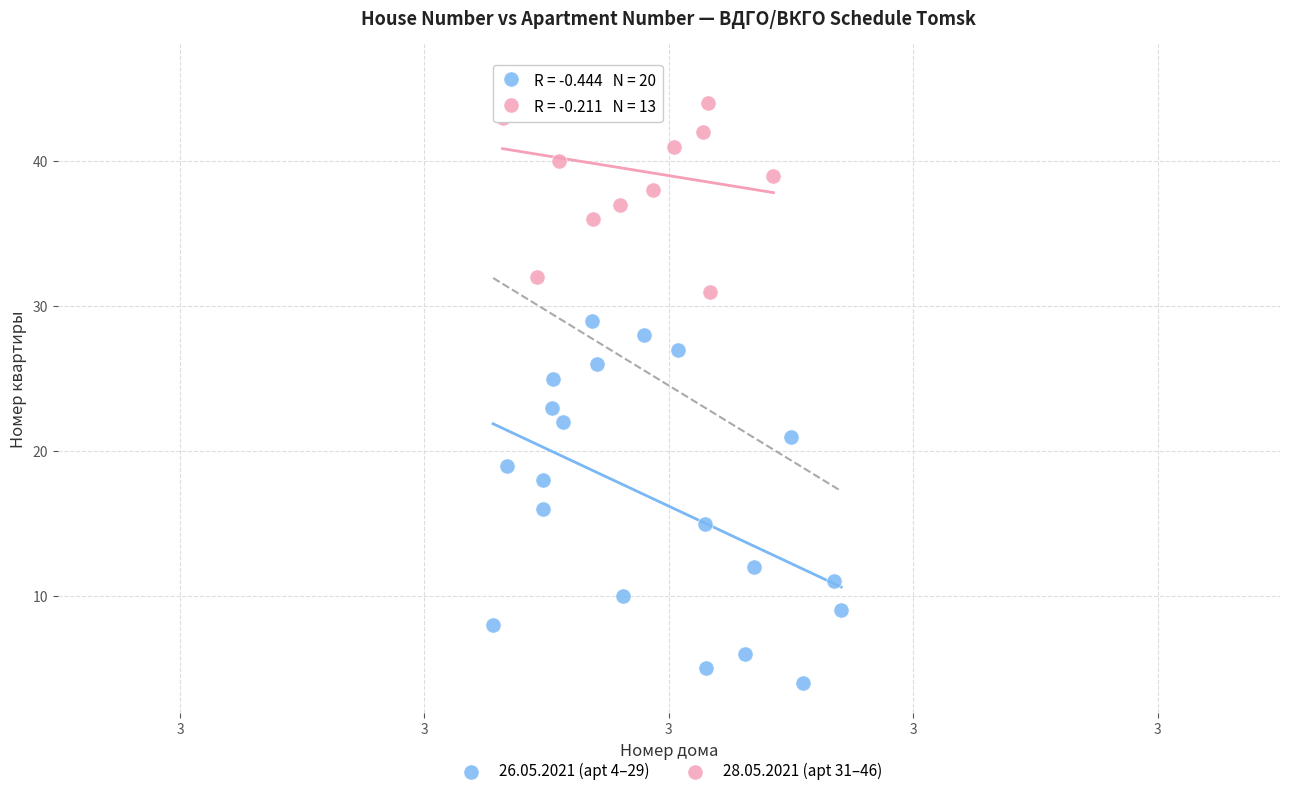

Which series contains the highest Y value?

28.05.2021 (apt 31–46)